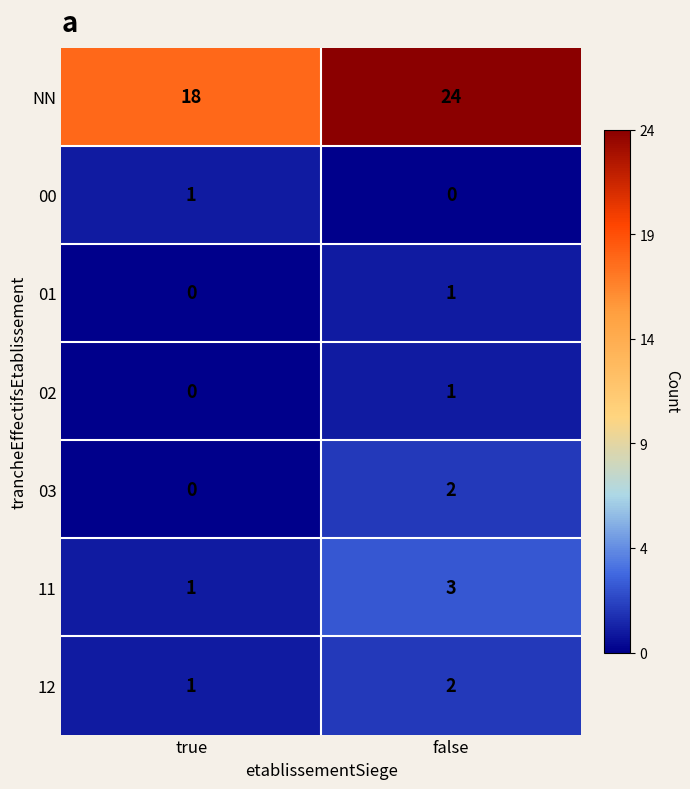

What is the spread (max minus min) of values at true?

18